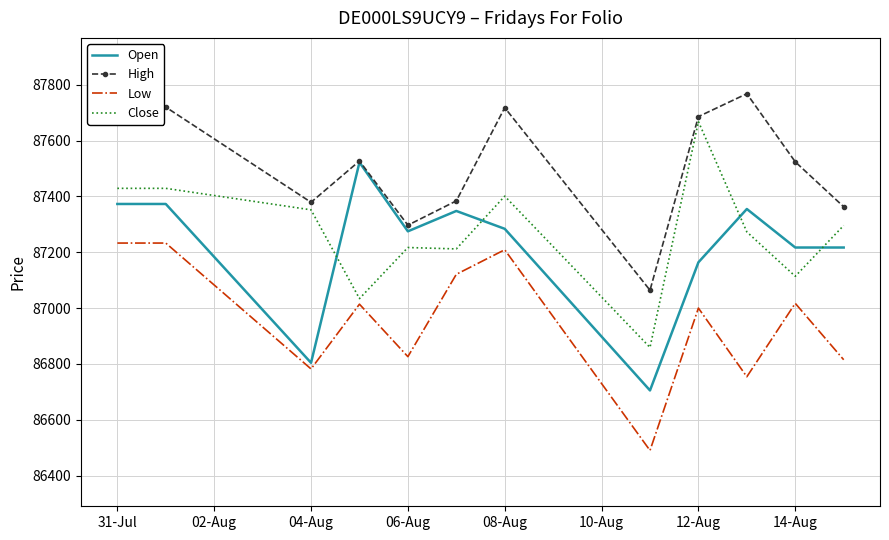

Which series has the largest total across all categories?

High